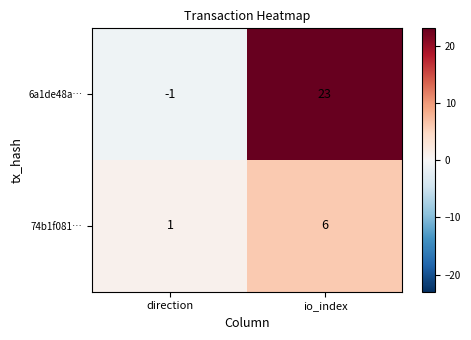

Which series has the largest total across all categories?

6a1de48a…